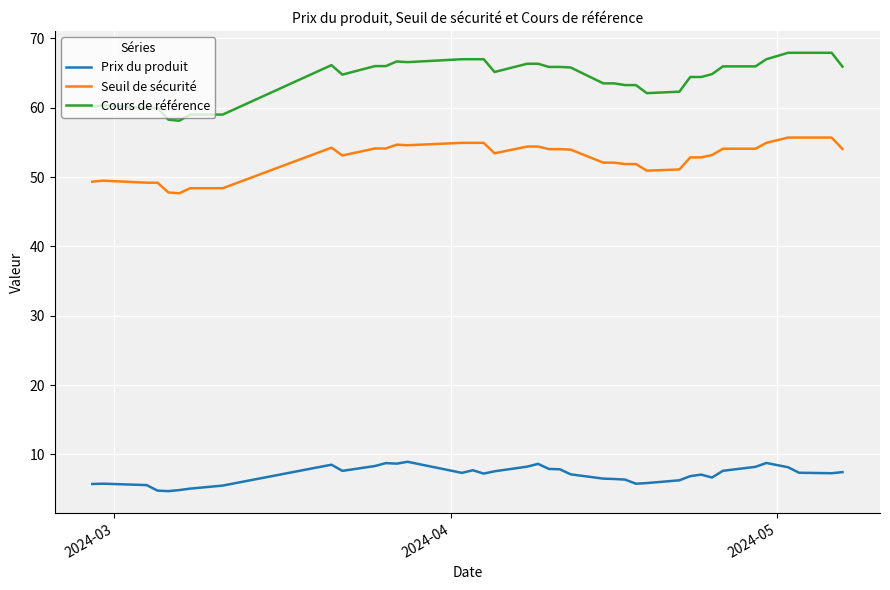

What is the sum of all Seuil de sécurité values?

2056.2